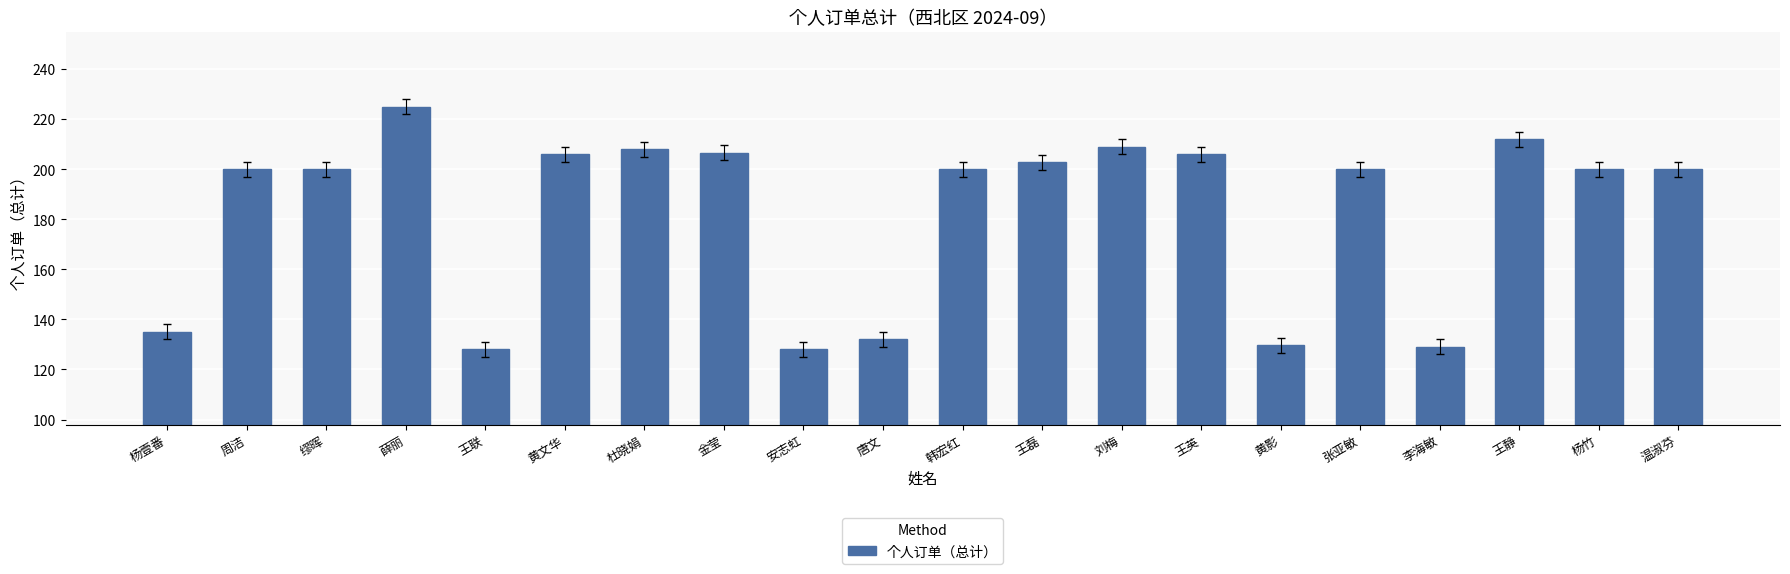

What is the smallest value displayed?

128.0